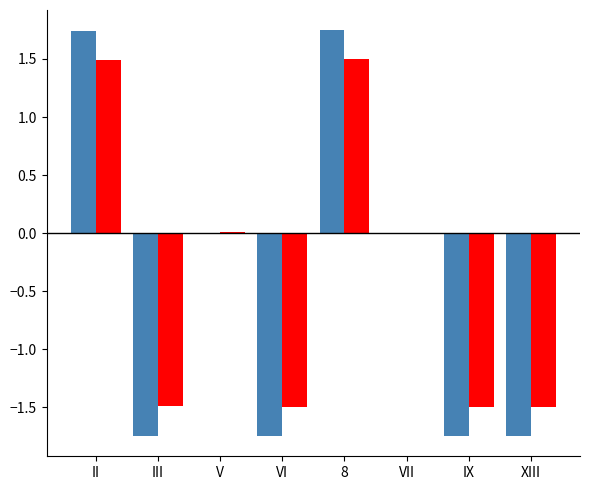

What is the total value across all series at II?

3.2